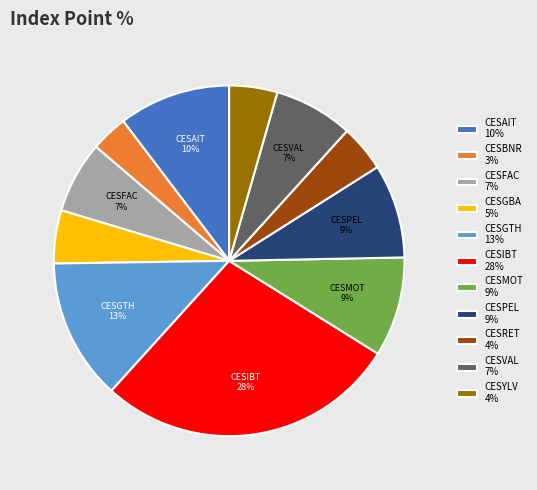

Does any single category account for the majority?

No